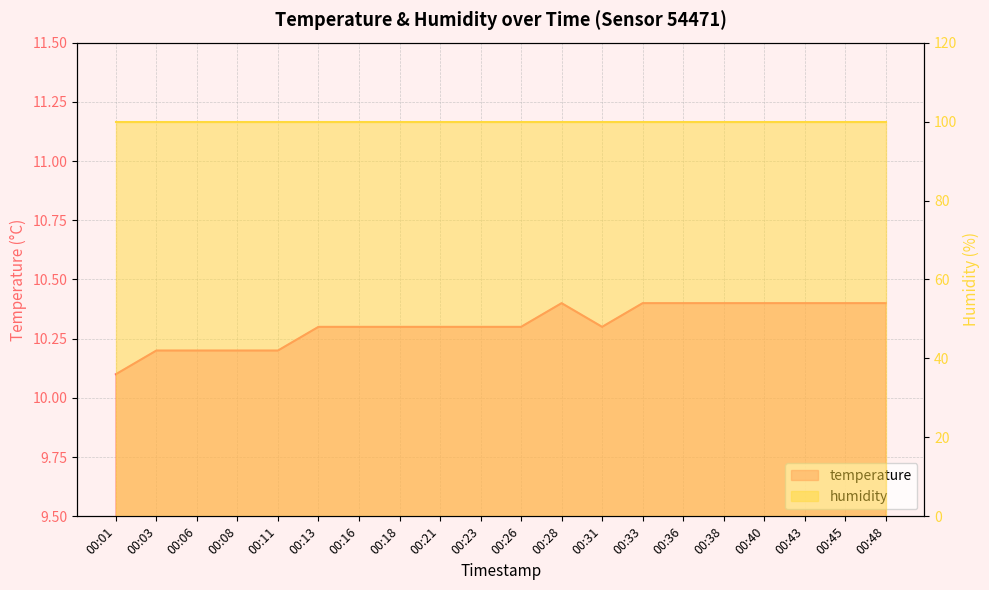

At which label is the value closest to 10?

00:01